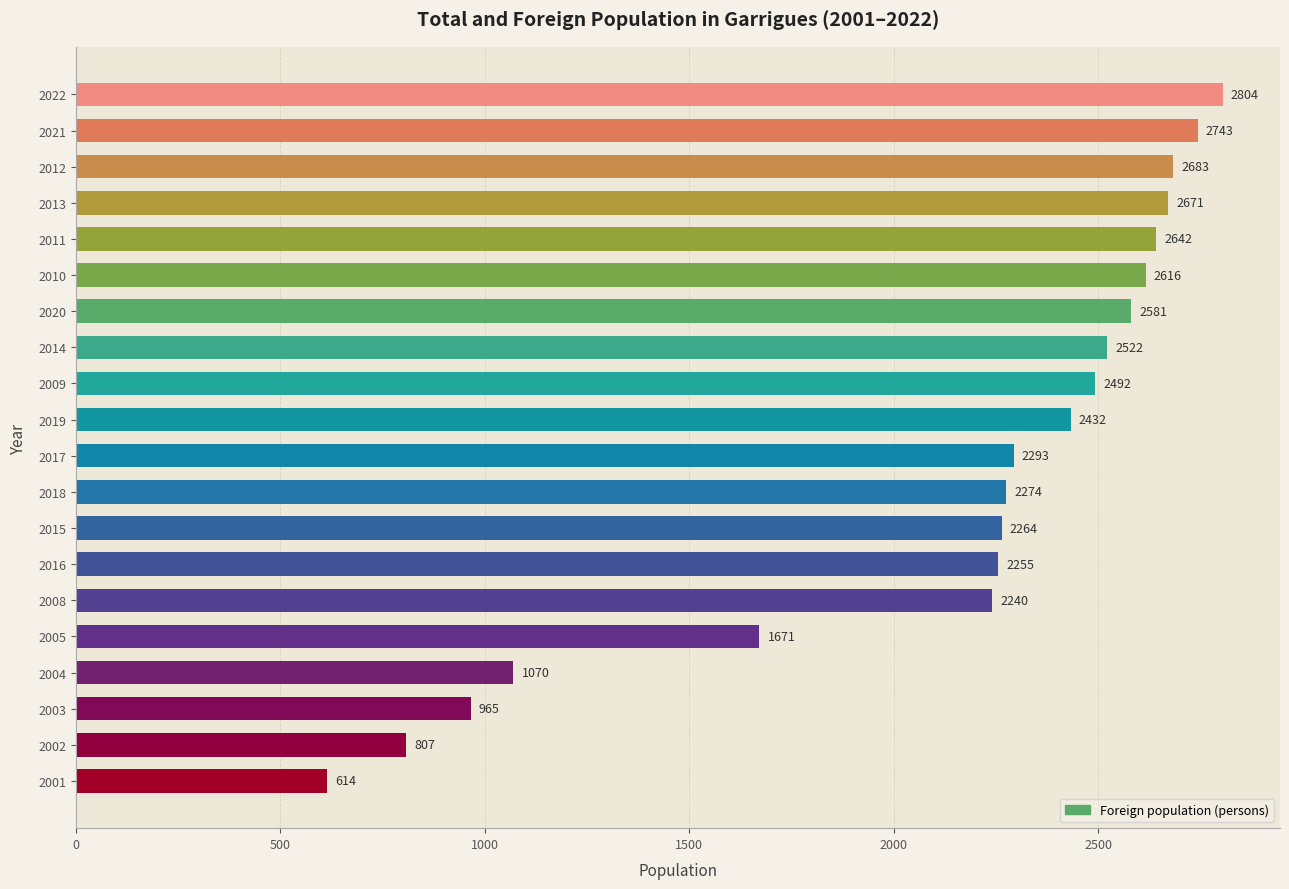

The value at 2002 is 1444. True or false?

False